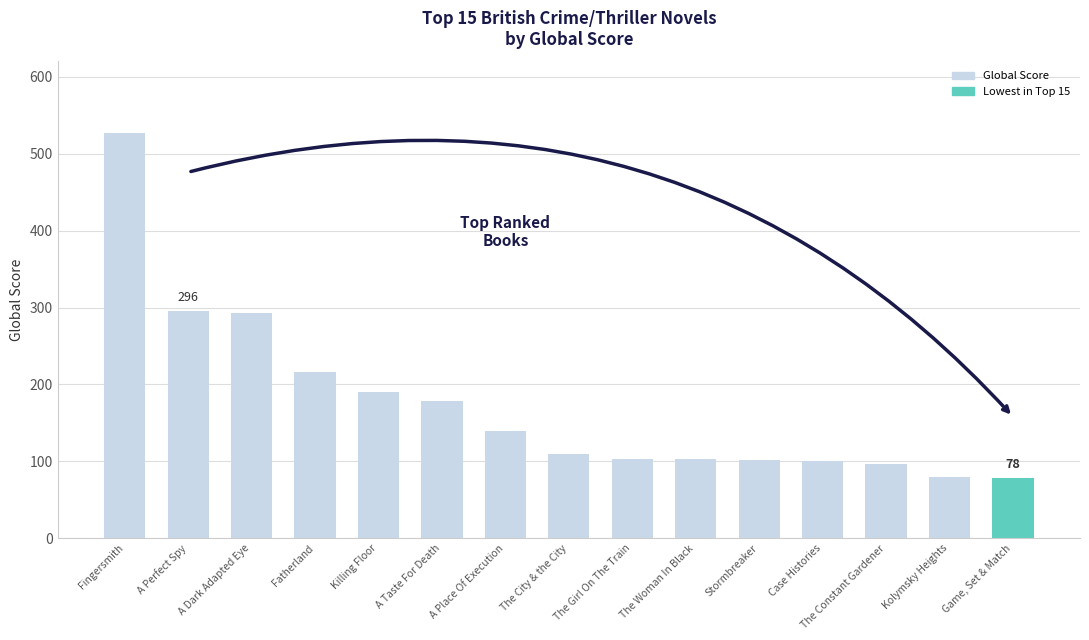

What is the approximate value at The Constant Gardener, to the nearest 5?

95